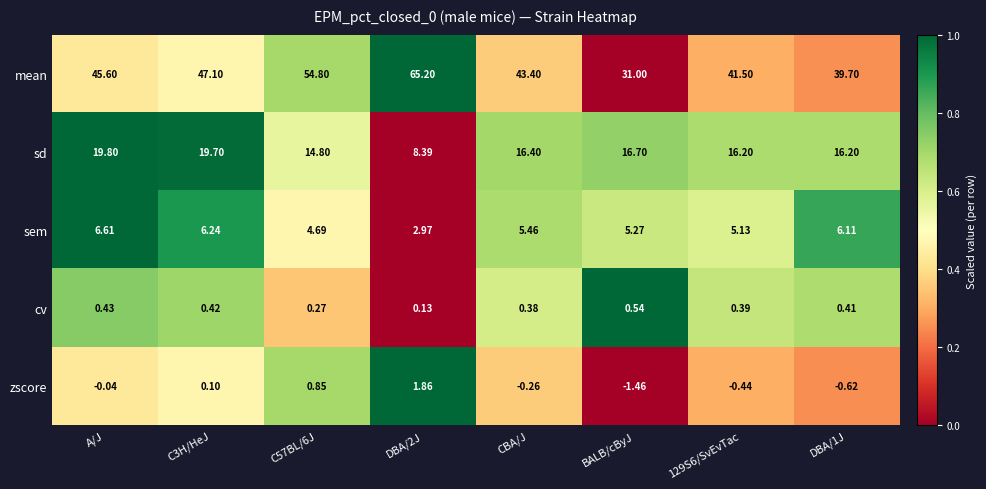

Is the value of sem at DBA/1J greater than the value of mean at C3H/HeJ?

No